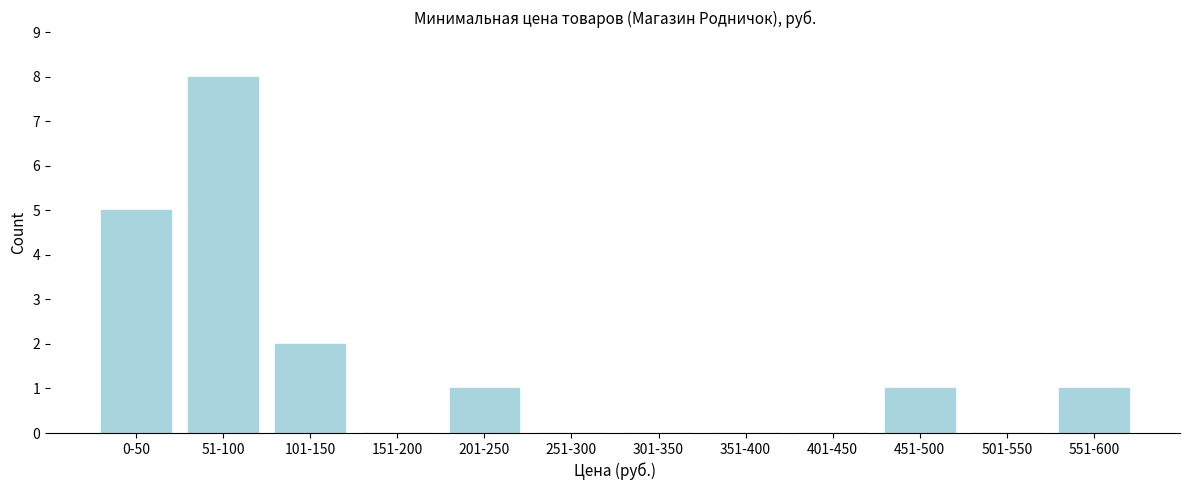

Reading left to right, transcribe all the data shown in this chart.

0-50=5	51-100=8	101-150=2	151-200=0	201-250=1	251-300=0	301-350=0	351-400=0	401-450=0	451-500=1	501-550=0	551-600=1